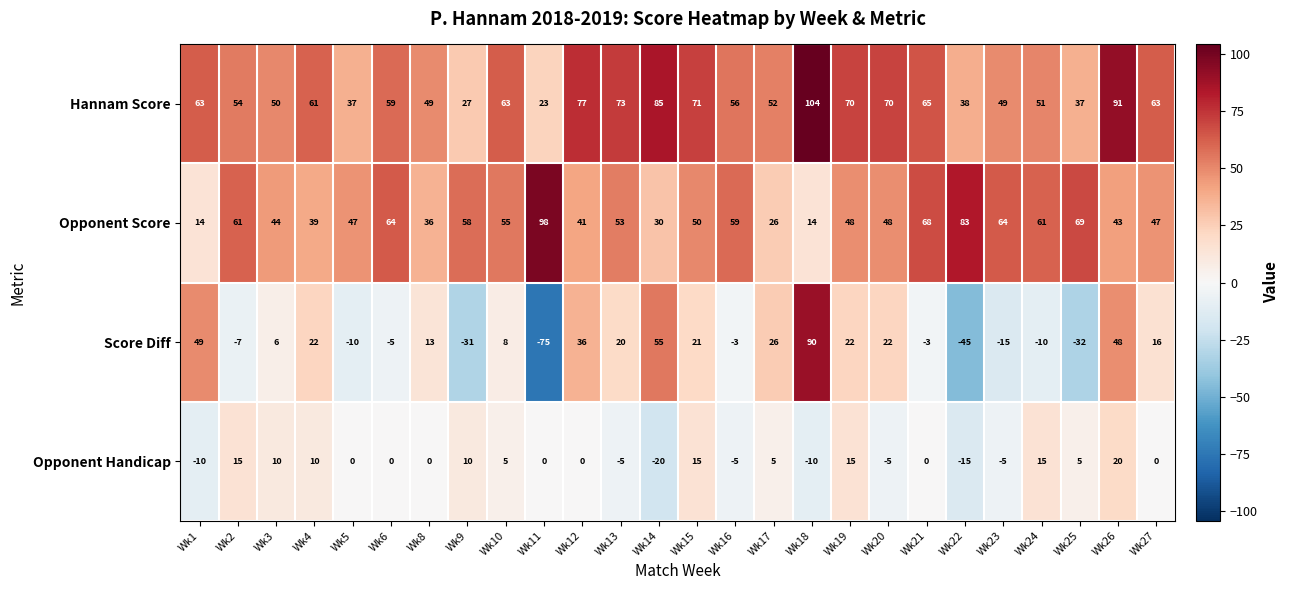

Which series has the largest range (max minus min)?

Score Diff